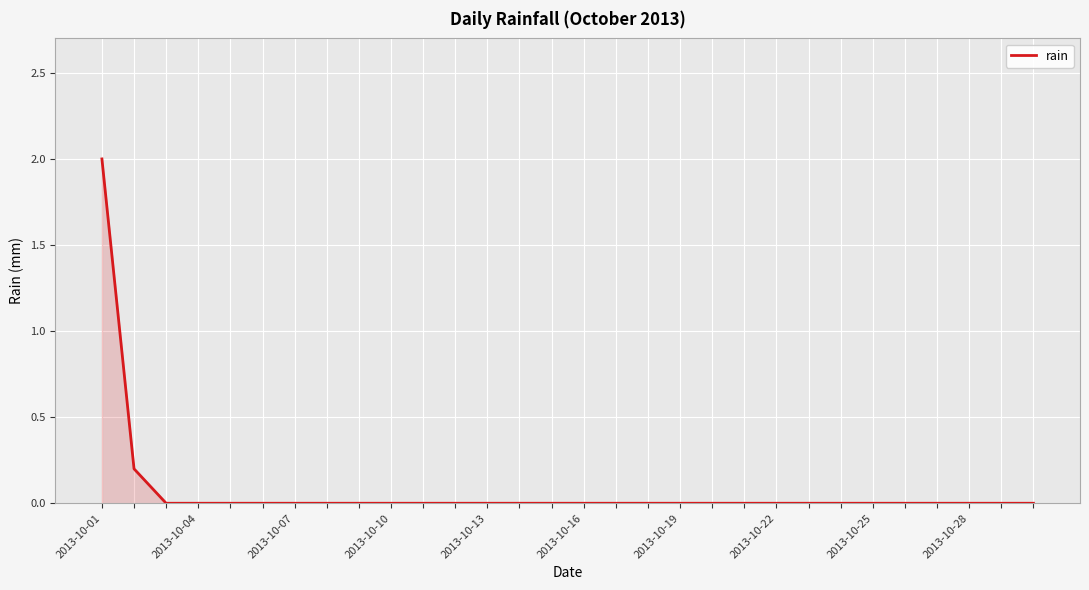

What is the maximum value shown in the chart?

2.0